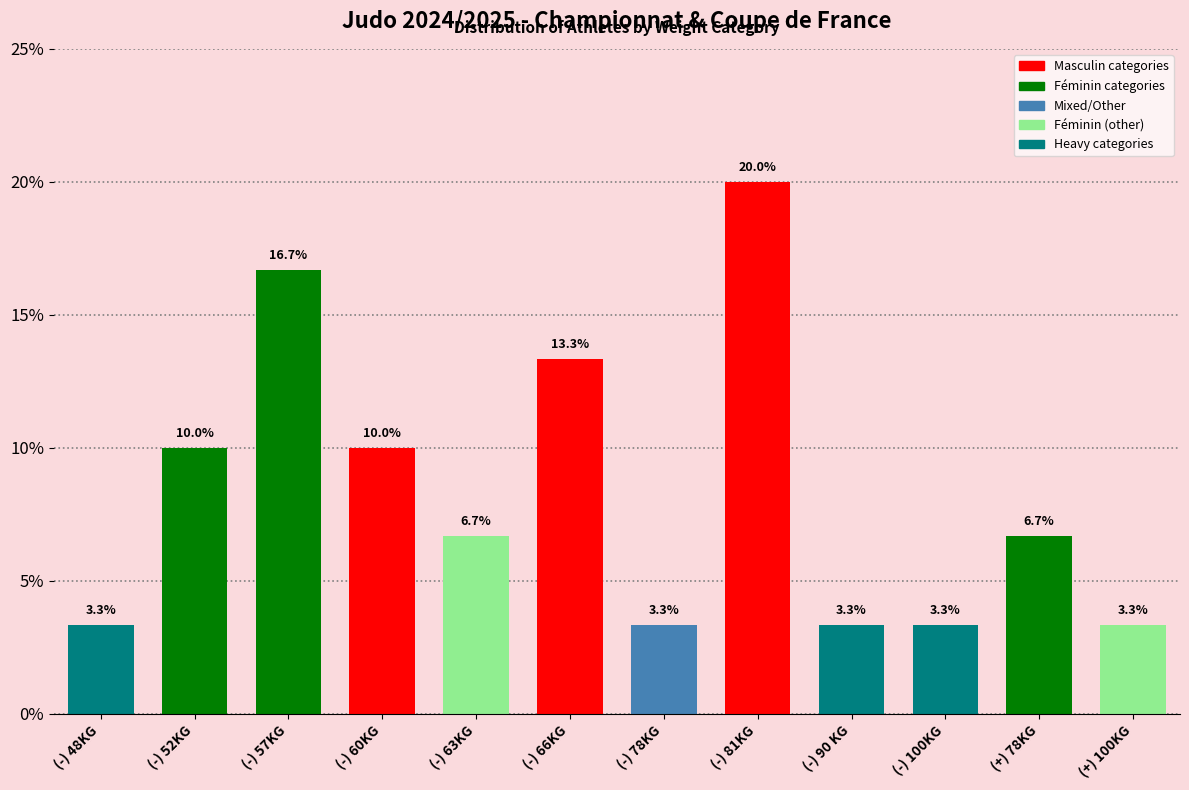

Reading left to right, extract all data points from this chart.

(-) 48KG=3.3	(-) 52KG=10.0	(-) 57KG=16.7	(-) 60KG=10.0	(-) 63KG=6.7	(-) 66KG=13.3	(-) 78KG=3.3	(-) 81KG=20.0	(-) 90 KG=3.3	(-) 100KG=3.3	(+) 78KG=6.7	(+) 100KG=3.3